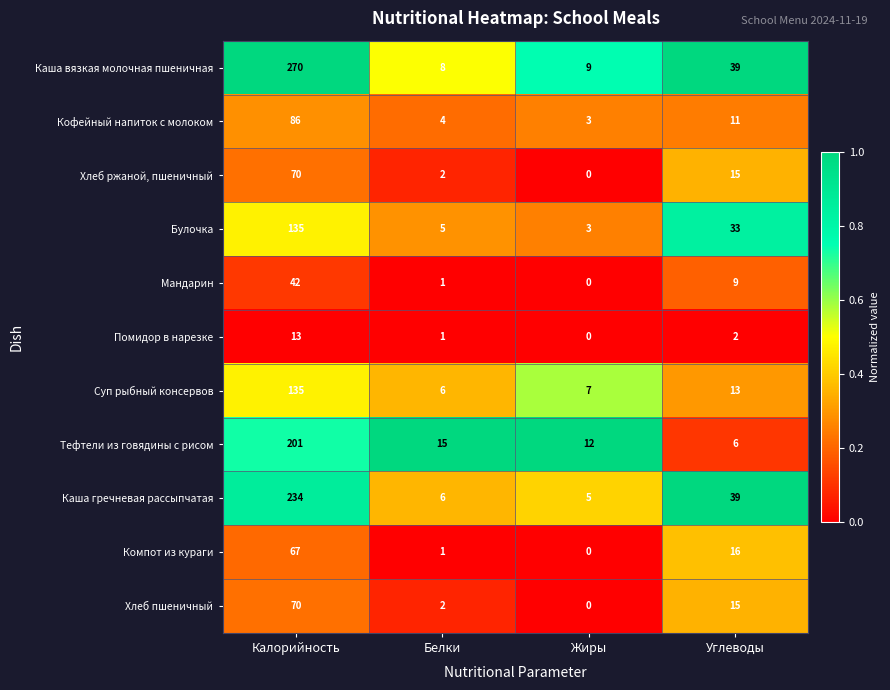

Which series changed the most between Белки and Углеводы?

Каша гречневая рассыпчатая